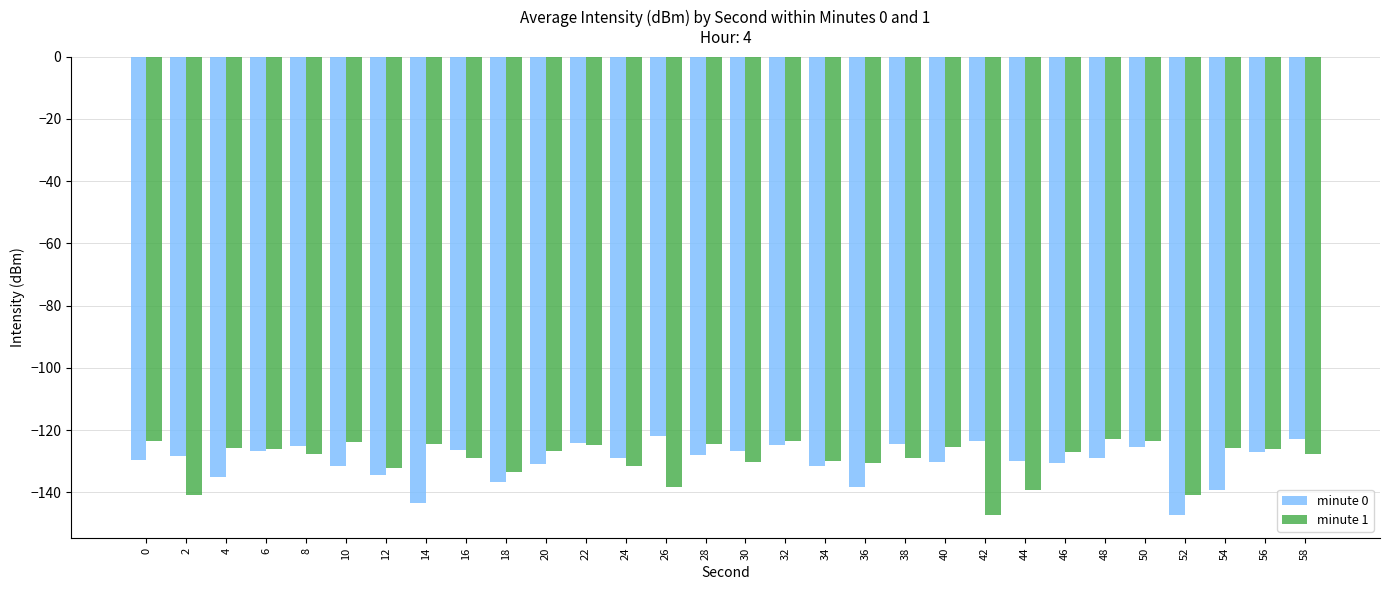

What is the total value across all series at 4?

-260.7